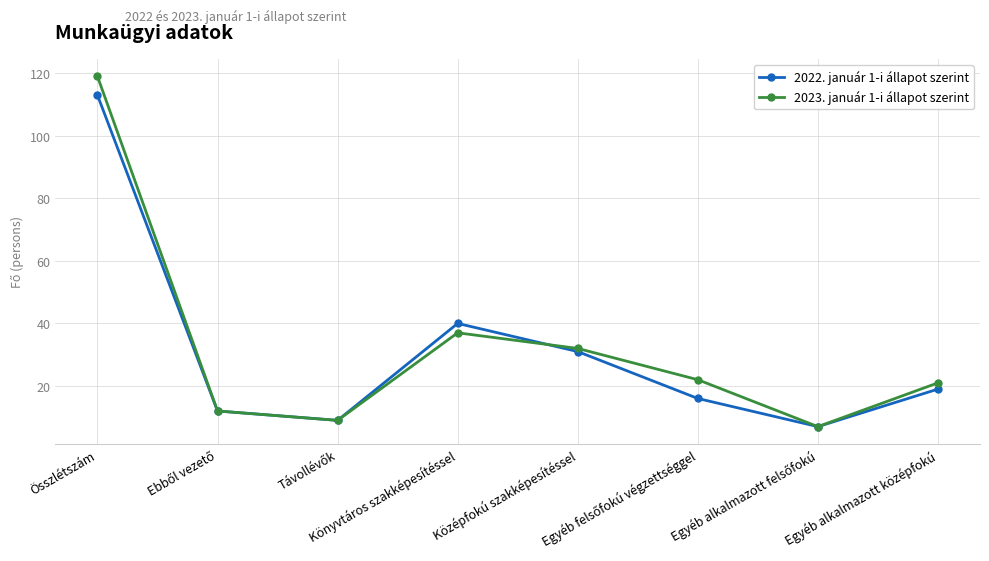

Rank the series by their maximum value, from lowest to highest.

2022. január 1-i állapot szerint, 2023. január 1-i állapot szerint